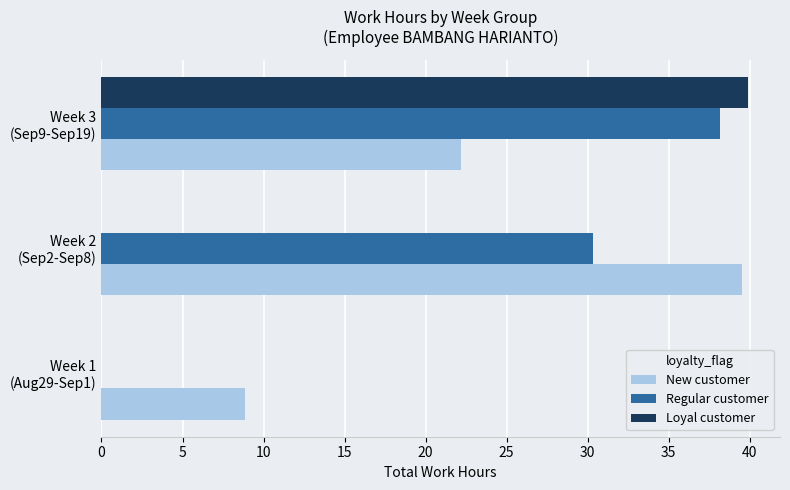

What is the sum of all Loyal customer values?

39.9